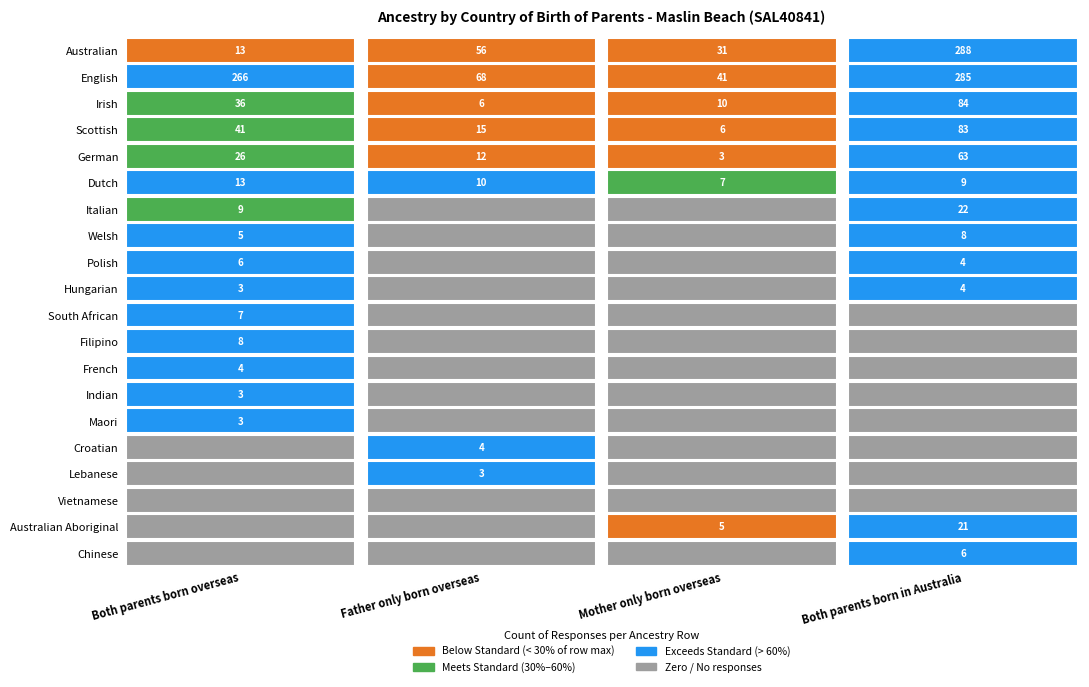

Which series has the largest range (max minus min)?

Australian